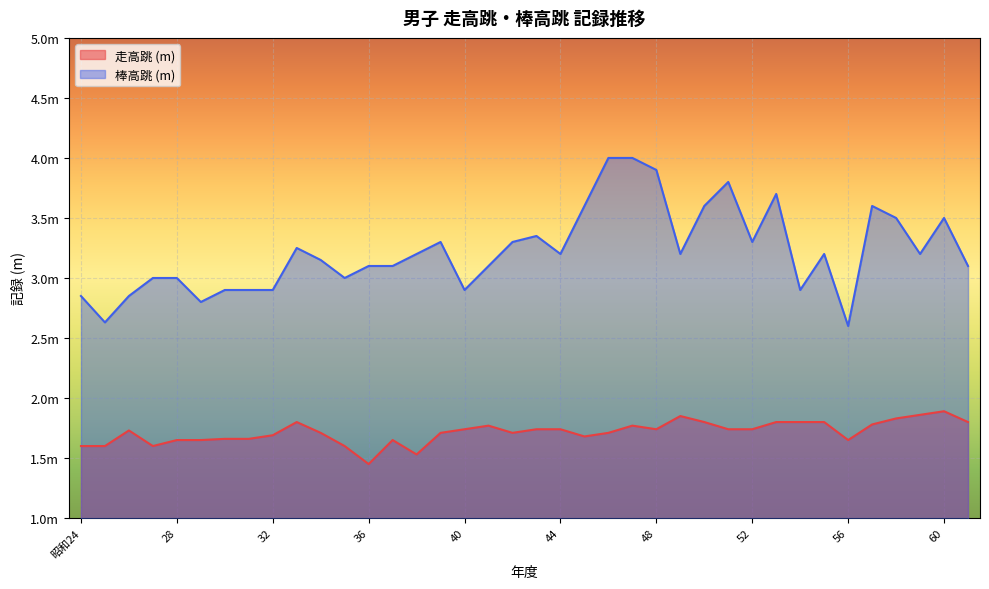

What is the sum of all 走高跳 (m) values?

65.2